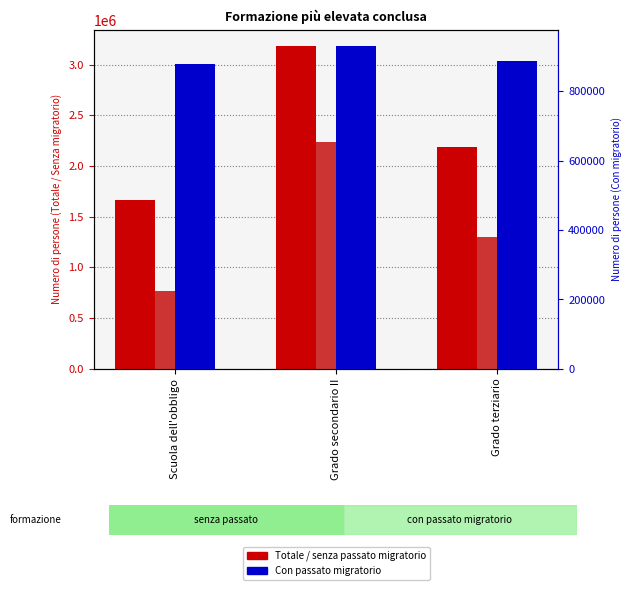

What is the approximate value of Persone senza un passato migratorio at Grado secondario II?

2238101.7